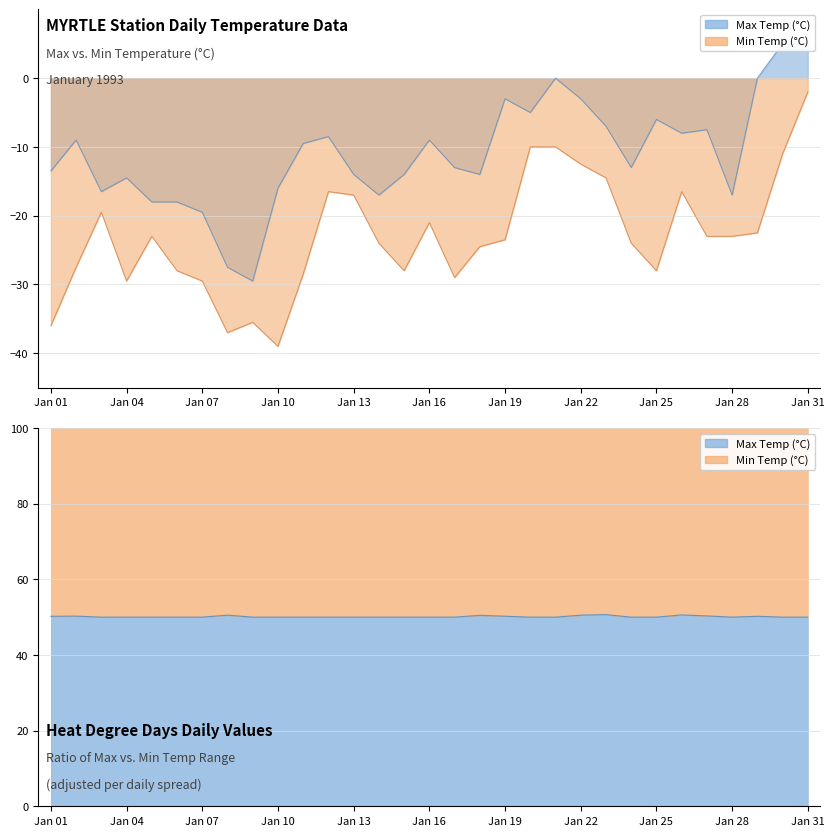

At which label does Min Temp (°C) first exceed -23?

03